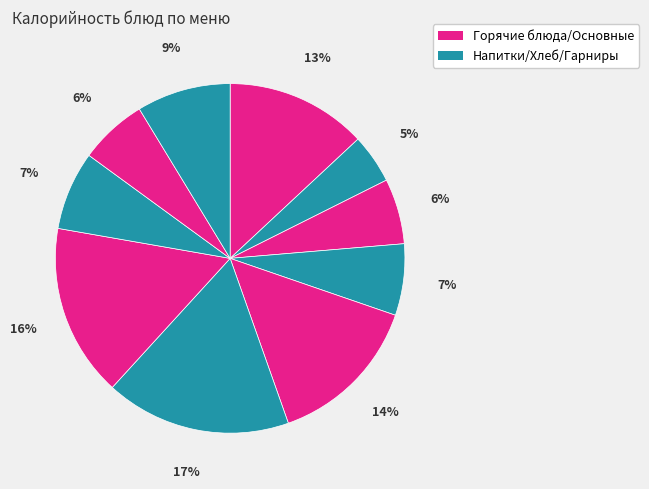

Rank the categories by value from lowest to highest.

Чай с сахаром, Батон, Хлеб ржаной, Апельсин, Хлеб пшеничный, Кисель, Омлет натуральный, Суп картофельный, Соус+Котлеты, Рис отварной